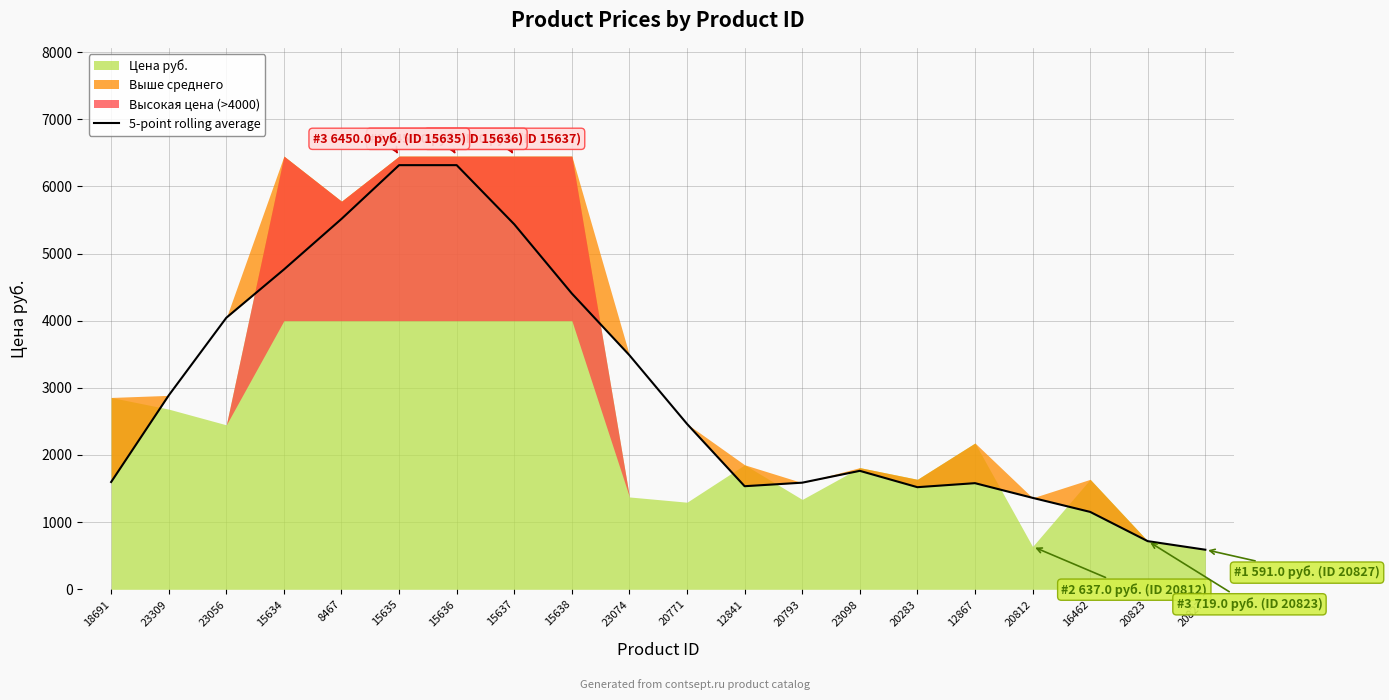

True or false: the data shows 1757.7 at 16462.

False